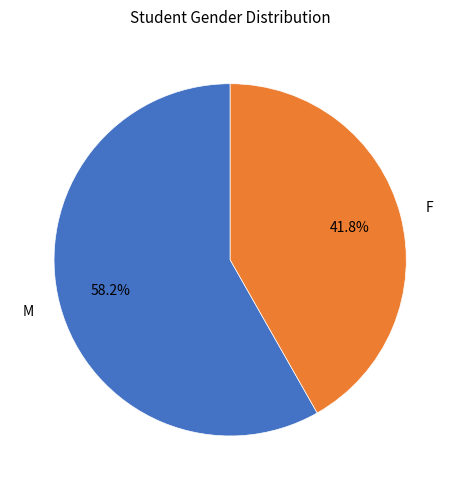

How much of the chart is everything except M?

41.8%